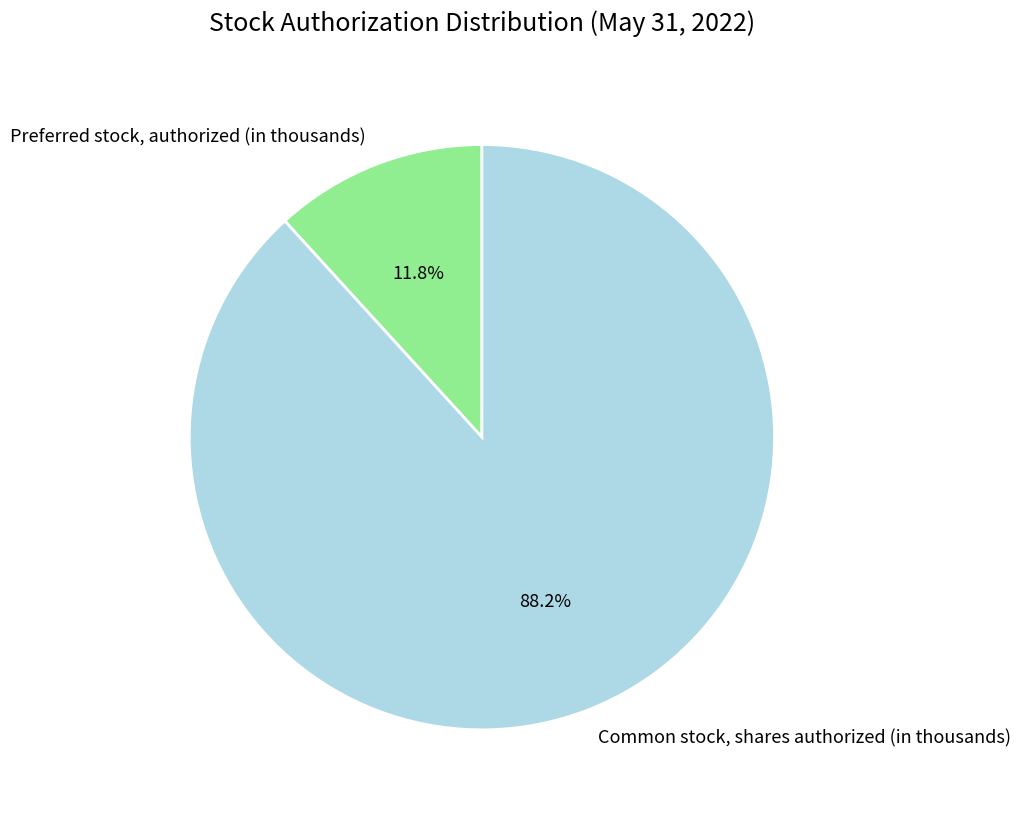

Rank the categories by value from lowest to highest.

Preferred stock, authorized (in thousands), Common stock, shares authorized (in thousands)